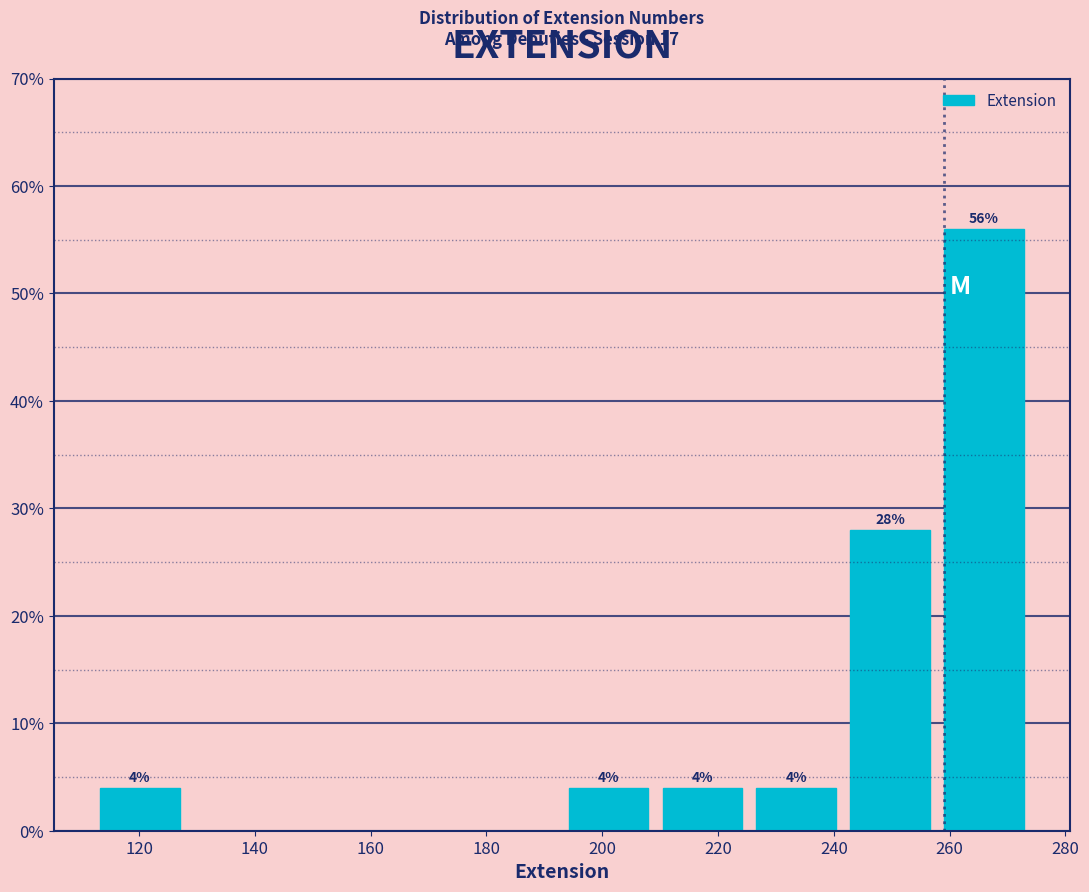

Over which range of the x-axis is the bar tallest?

257.8 to 274.0